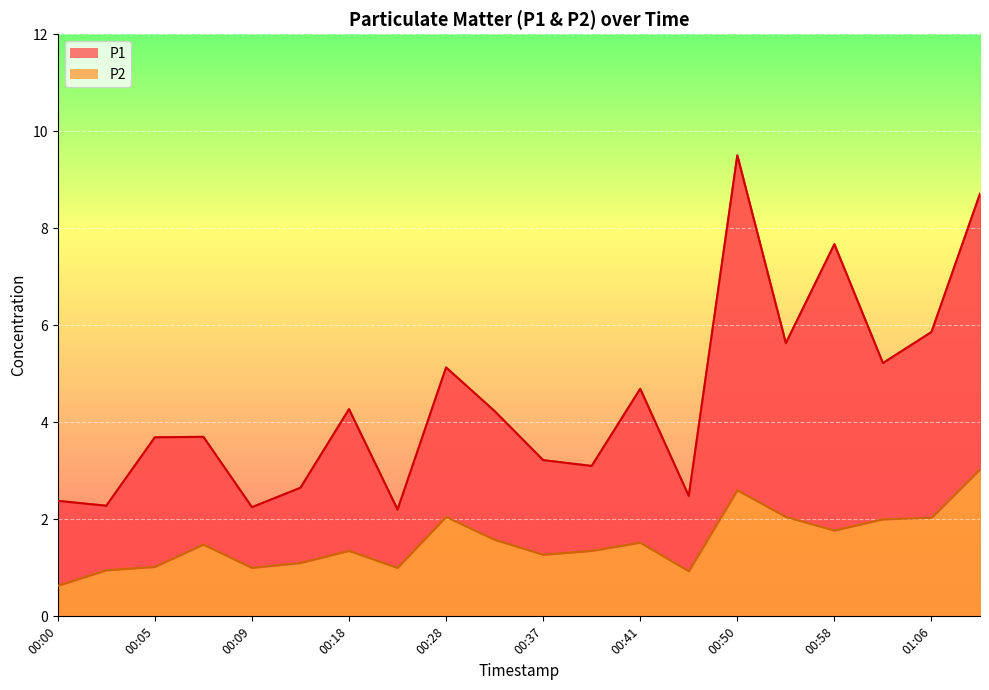

True or false: P2 has a value of 1.0 at 00:09.

True